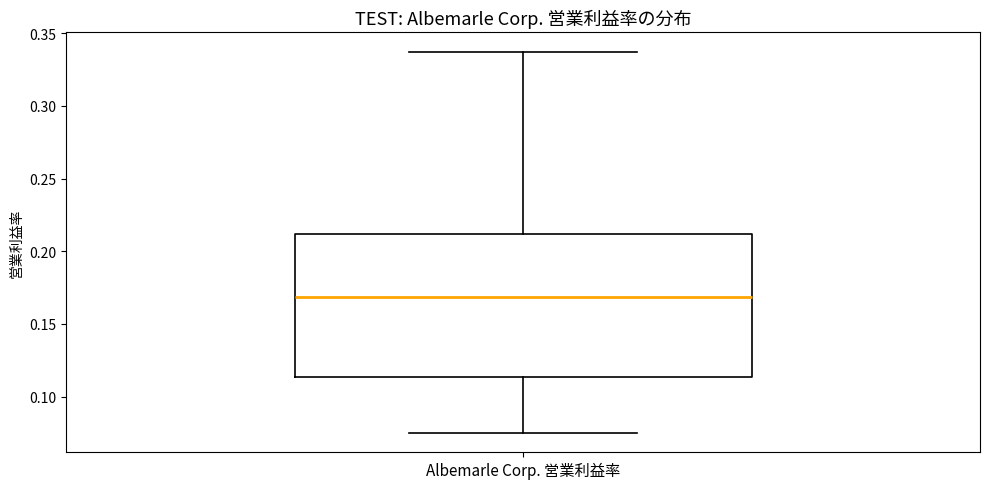

Where does the median line of the box for Albemarle Corp. 営業利益率 sit on the y-axis? The values are not printed on the chart, so give them approximately, as read against the axis.

0.170